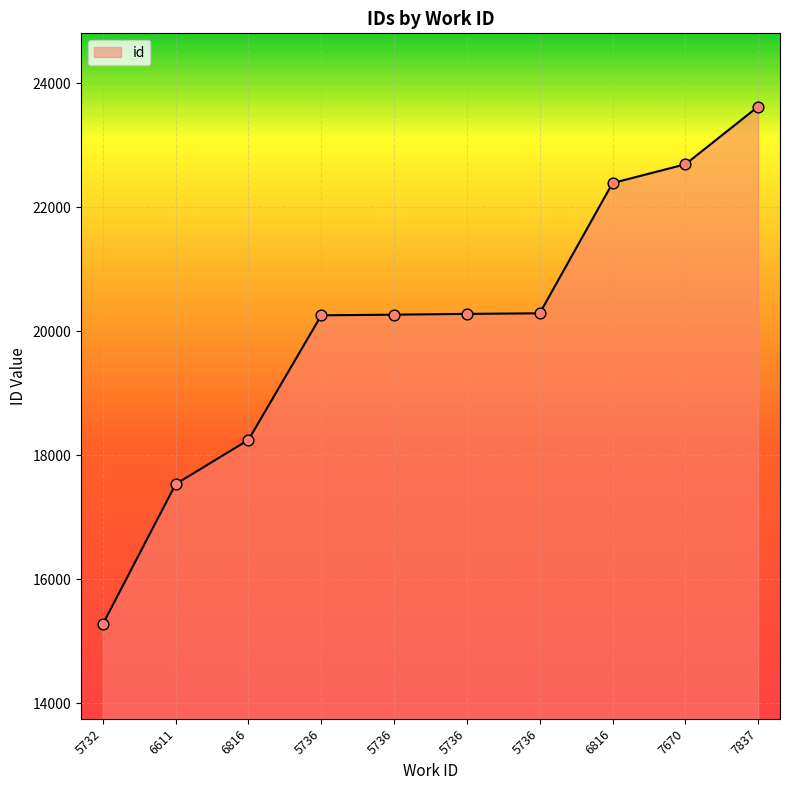

Between 5736 and 5736, which is larger?

5736